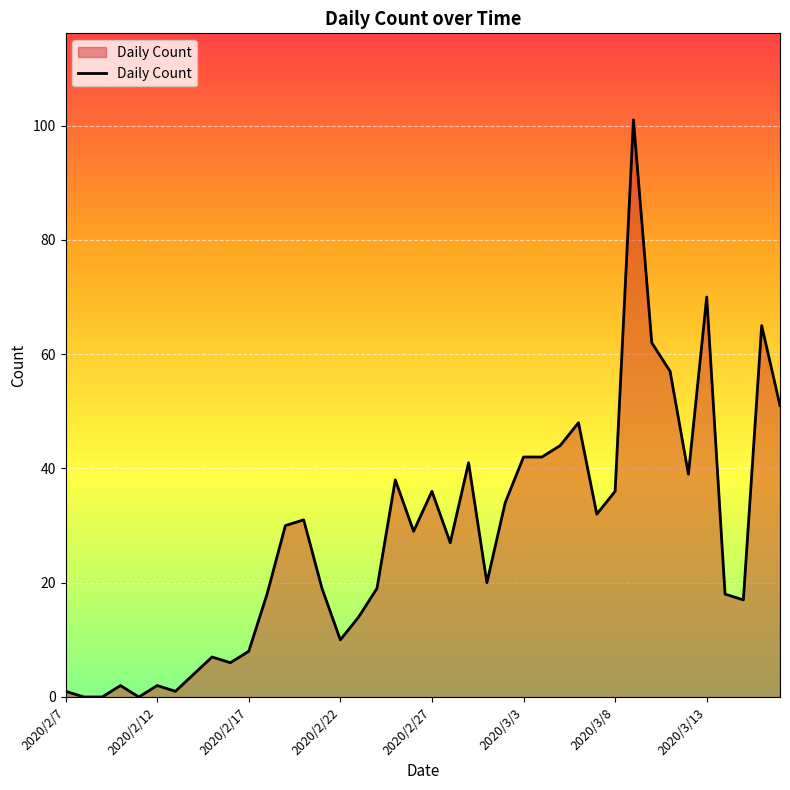

How many lines are shown in the chart?

1